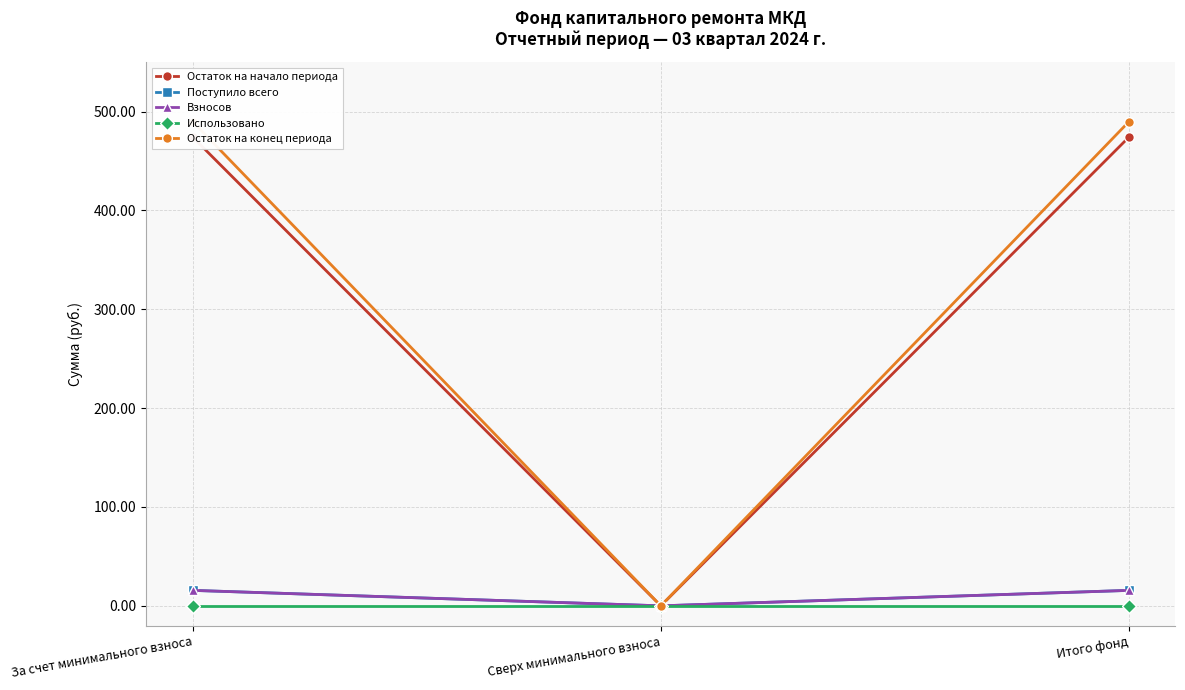

Does the chart have visible grid lines?

Yes